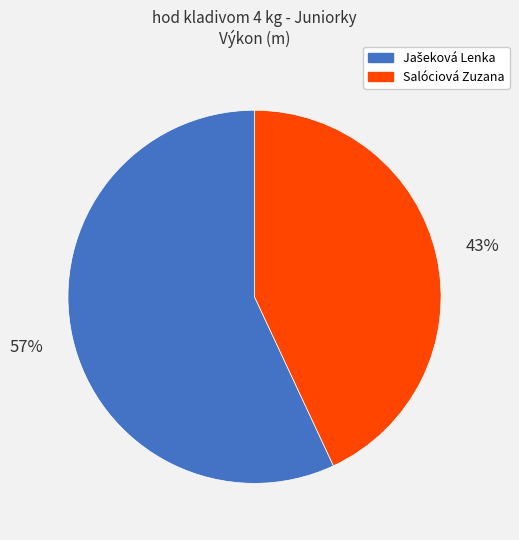

To the nearest percent, what portion does Salóciová Zuzana represent?

43%